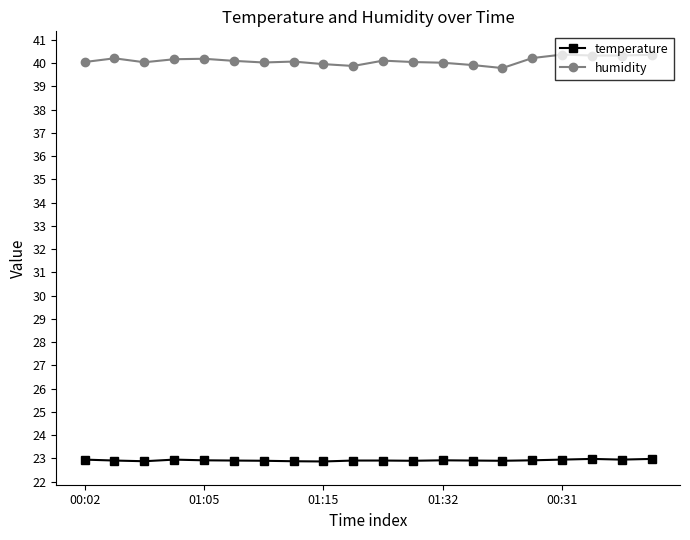

At how many categories does at least one series exceed 32?

20